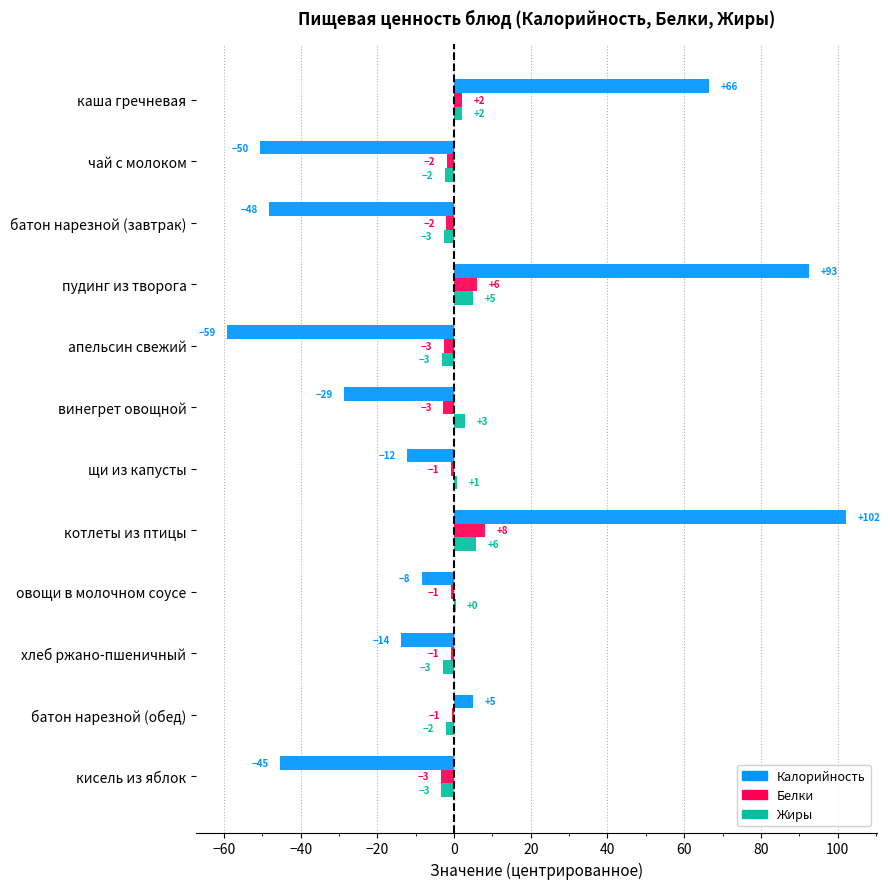

What are all the series names shown in the legend?

Калорийность, Белки, Жиры